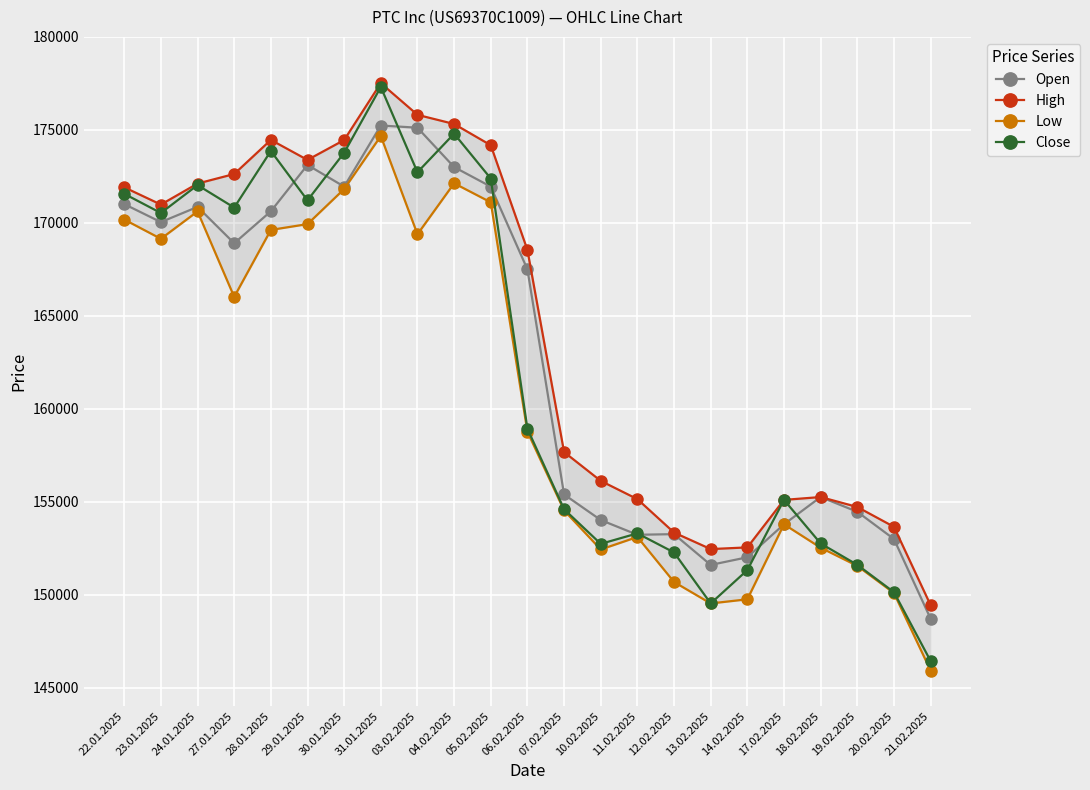

Reading left to right, what are all the values shown in this chart?

Open: 22.01.2025=171004	23.01.2025=170036	24.01.2025=170854	27.01.2025=168898	28.01.2025=170617	29.01.2025=173110	30.01.2025=171945	31.01.2025=175232	03.02.2025=175114	04.02.2025=172997	05.02.2025=171945	06.02.2025=167494	07.02.2025=155385	10.02.2025=154009	11.02.2025=153216	12.02.2025=153250	13.02.2025=151594	14.02.2025=152006	17.02.2025=153780	18.02.2025=155246	19.02.2025=154453	20.02.2025=152987	21.02.2025=148702
High: 22.01.2025=171908	23.01.2025=170979	24.01.2025=172110	27.01.2025=172623	28.01.2025=174458	29.01.2025=173382	30.01.2025=174451	31.01.2025=177510	03.02.2025=175807	04.02.2025=175314	05.02.2025=174172	06.02.2025=168539	07.02.2025=157666	10.02.2025=156115	11.02.2025=155134	12.02.2025=153335	13.02.2025=152446	14.02.2025=152537	17.02.2025=155093	18.02.2025=155246	19.02.2025=154710	20.02.2025=153644	21.02.2025=149429
Low: 22.01.2025=170174	23.01.2025=169138	24.01.2025=170612	27.01.2025=166013	28.01.2025=169616	29.01.2025=169928	30.01.2025=171816	31.01.2025=174666	03.02.2025=169382	04.02.2025=172124	05.02.2025=171101	06.02.2025=158761	07.02.2025=154527	10.02.2025=152425	11.02.2025=153098	12.02.2025=150676	13.02.2025=149522	14.02.2025=149745	17.02.2025=153780	18.02.2025=152520	19.02.2025=151543	20.02.2025=150082	21.02.2025=145912
Close: 22.01.2025=171558	23.01.2025=170526	24.01.2025=172027	27.01.2025=170817	28.01.2025=173863	29.01.2025=171206	30.01.2025=173769	31.01.2025=177304	03.02.2025=172719	04.02.2025=174793	05.02.2025=172381	06.02.2025=158918	07.02.2025=154590	10.02.2025=152727	11.02.2025=153291	12.02.2025=152265	13.02.2025=149523	14.02.2025=151315	17.02.2025=155093	18.02.2025=152748	19.02.2025=151599	20.02.2025=150128	21.02.2025=146425